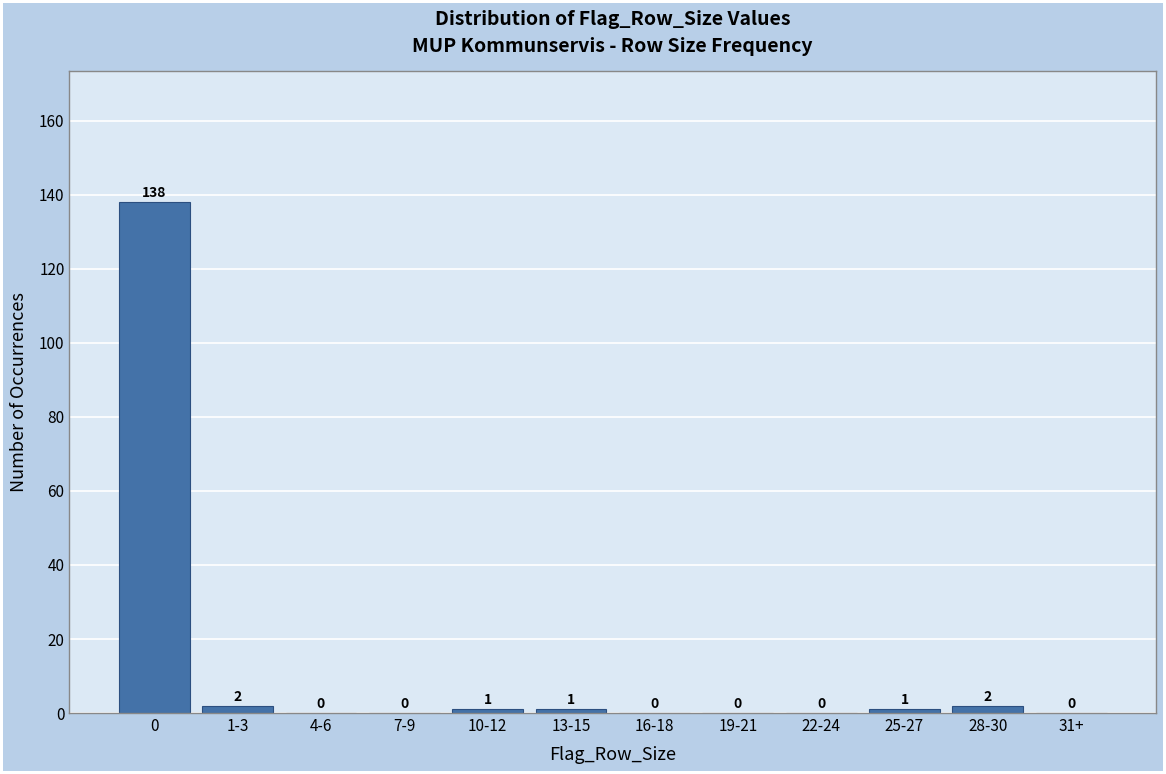

Reading right to left, transcribe all the data shown in this chart.

31+=0	28-30=2	25-27=1	22-24=0	19-21=0	16-18=0	13-15=1	10-12=1	7-9=0	4-6=0	1-3=2	0=138